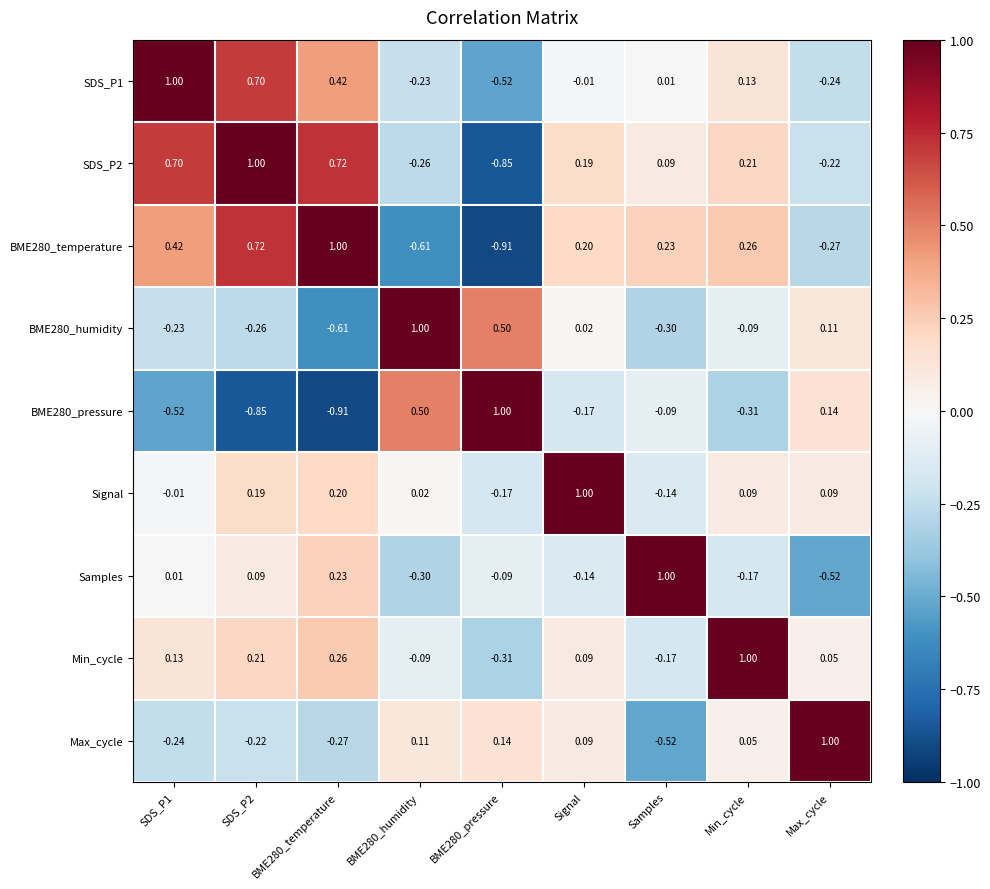

At which label is Min_cycle closest to 0?

Max_cycle